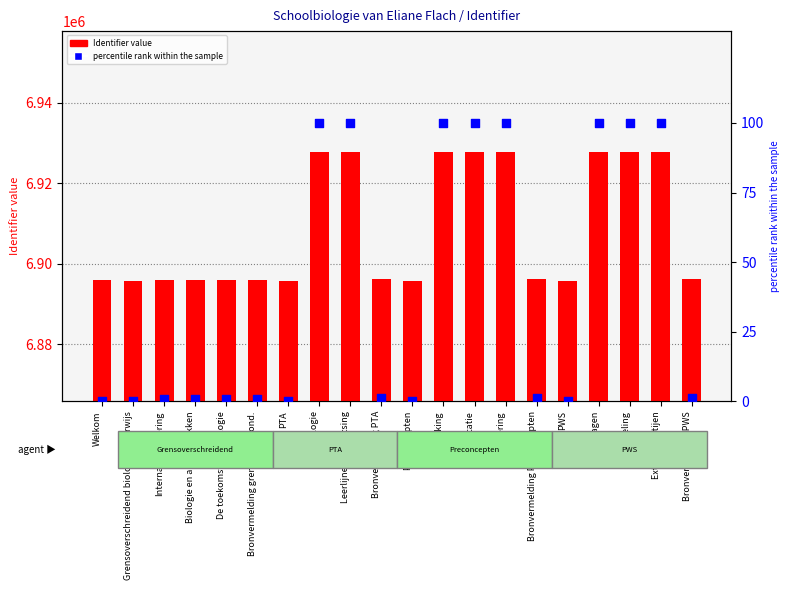

What is the total value across all series at Biologie en andere vakken?

6896051.8